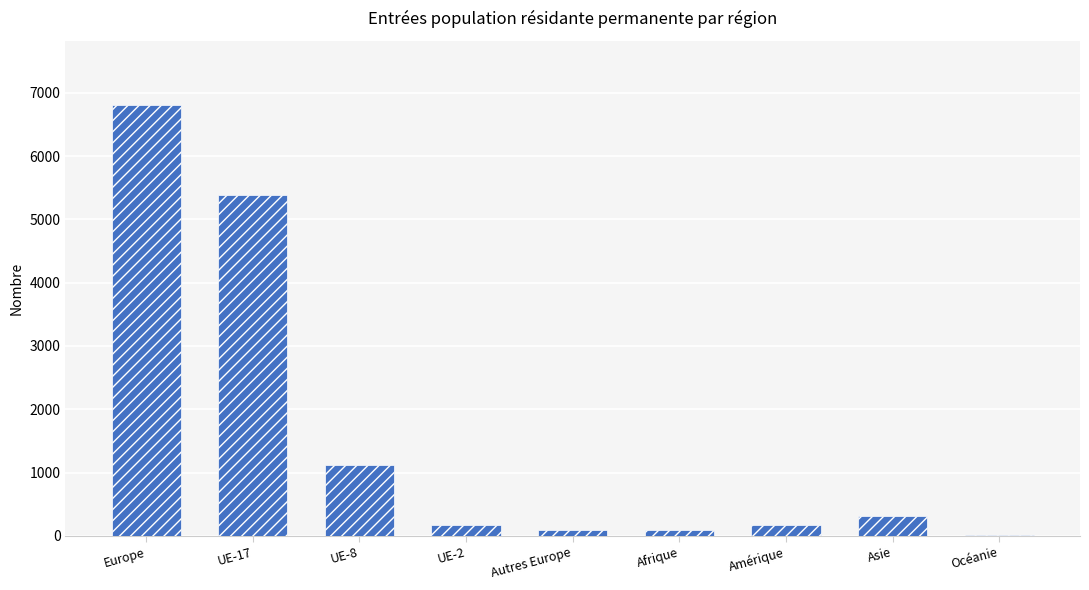

Which category has the highest value across all series?

Europe